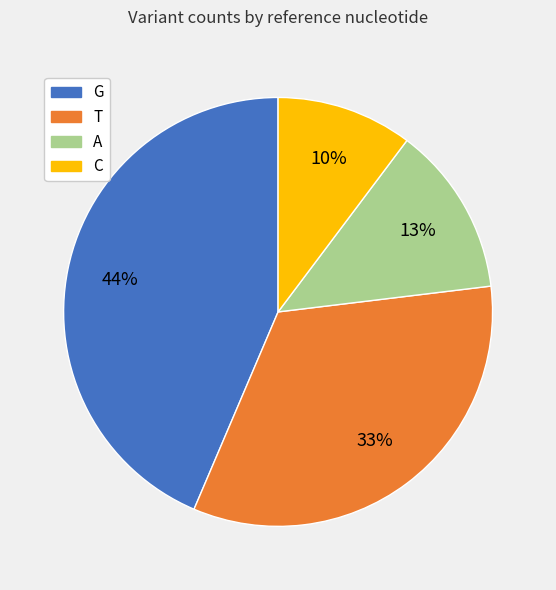

Do A and G together represent more than half of the pie?

Yes